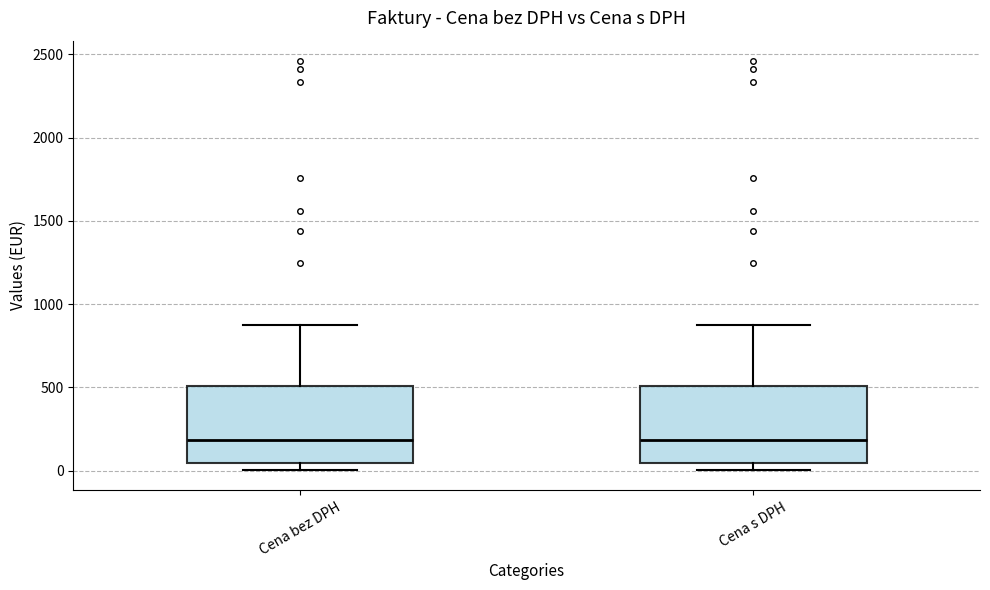

Where does the median line of the box for Cena bez DPH sit on the y-axis? The values are not printed on the chart, so give them approximately, as read against the axis.

200